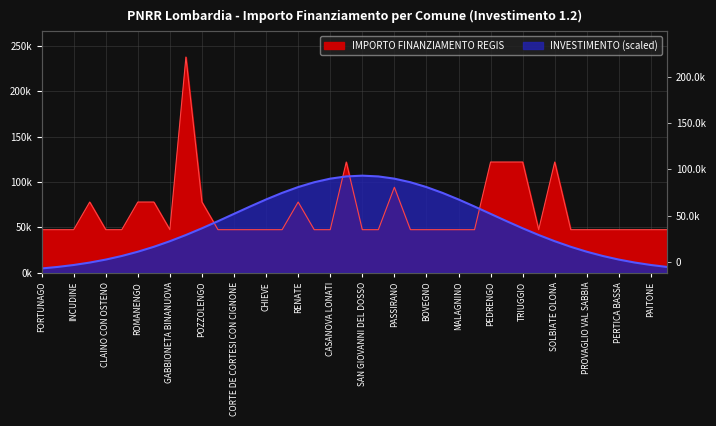

Reading left to right, list all the values displayed in this chart.

47427	47427	47427	77897	47427	47427	77897	77897	47427	237681	77897	47427	47427	47427	47427	47427	77897	47427	47427	121992	47427	47427	94172	47427	47427	47427	47427	47427	121992	121992	121992	47427	121992	47427	47427	47427	47427	47427	47427	47427